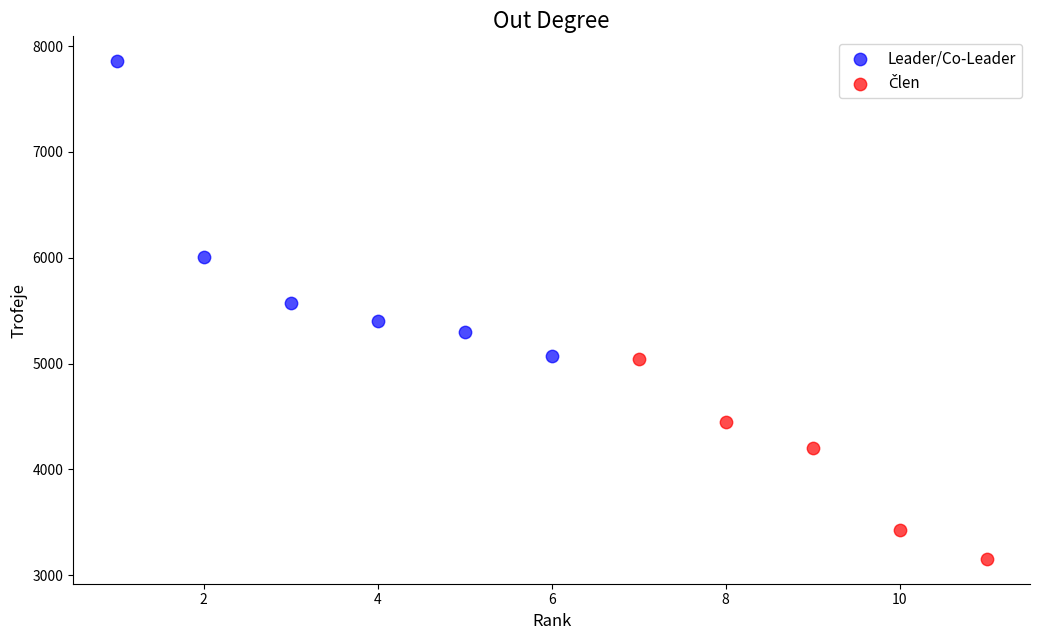

Which series has the largest Y range (max minus min)?

Leader/Co-Leader